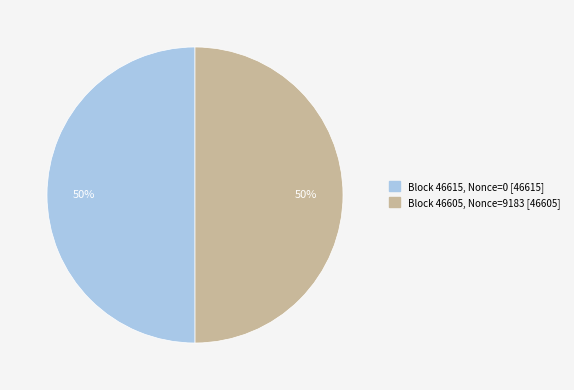

To the nearest percent, what is the average slice percentage?

50%